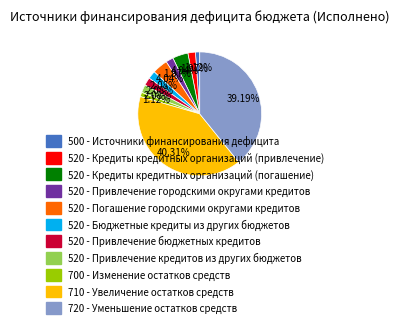

What percentage do 520 - Кредиты кредитных организаций (погашение) and 520 - Привлечение бюджетных кредитов together represent?

6.1%